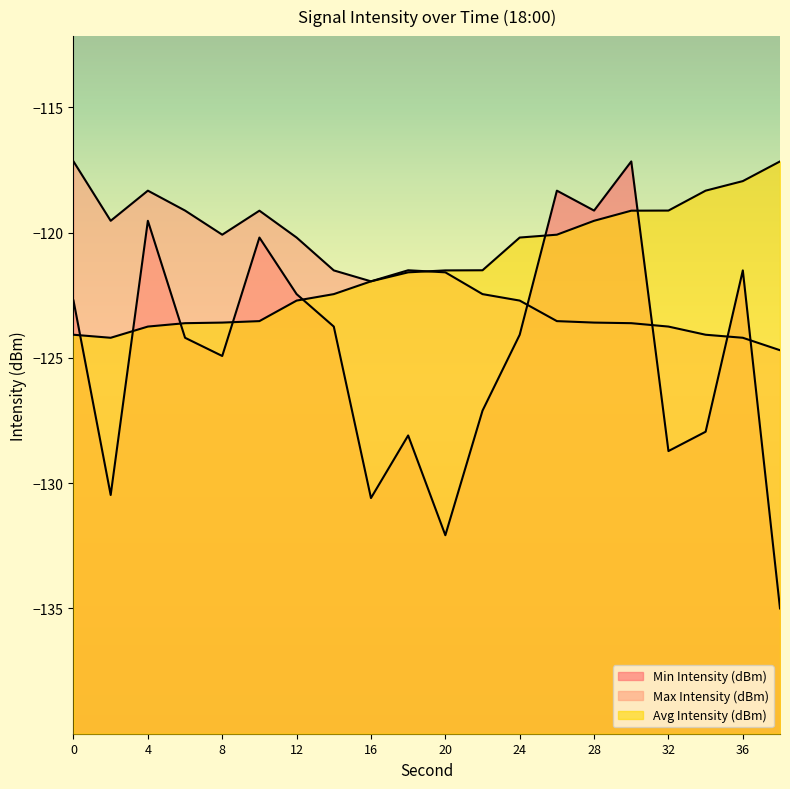

In Min Intensity (dBm), how many points are lower than both neighbors (excluding endpoints)?

6